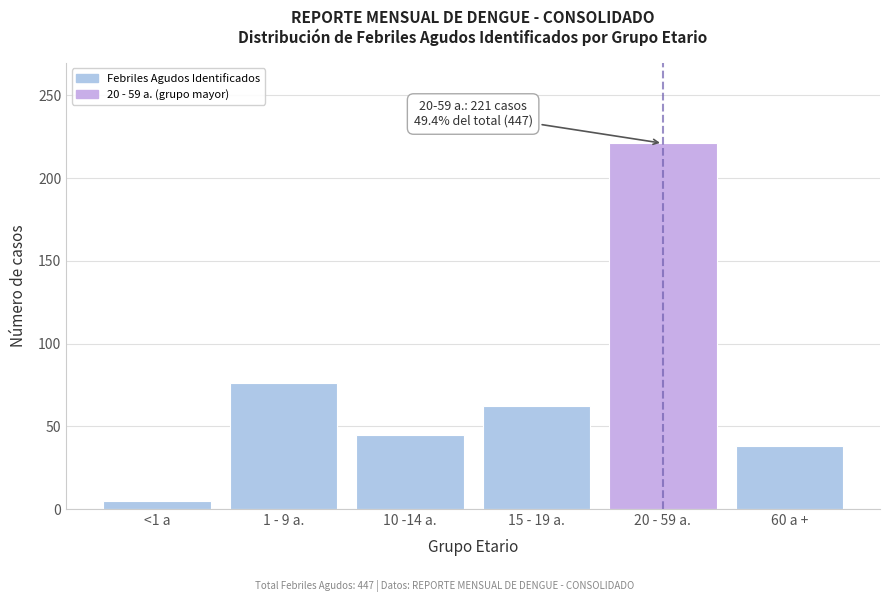

Reading left to right, what are all the values shown in this chart?

5	76	45	62	221	38